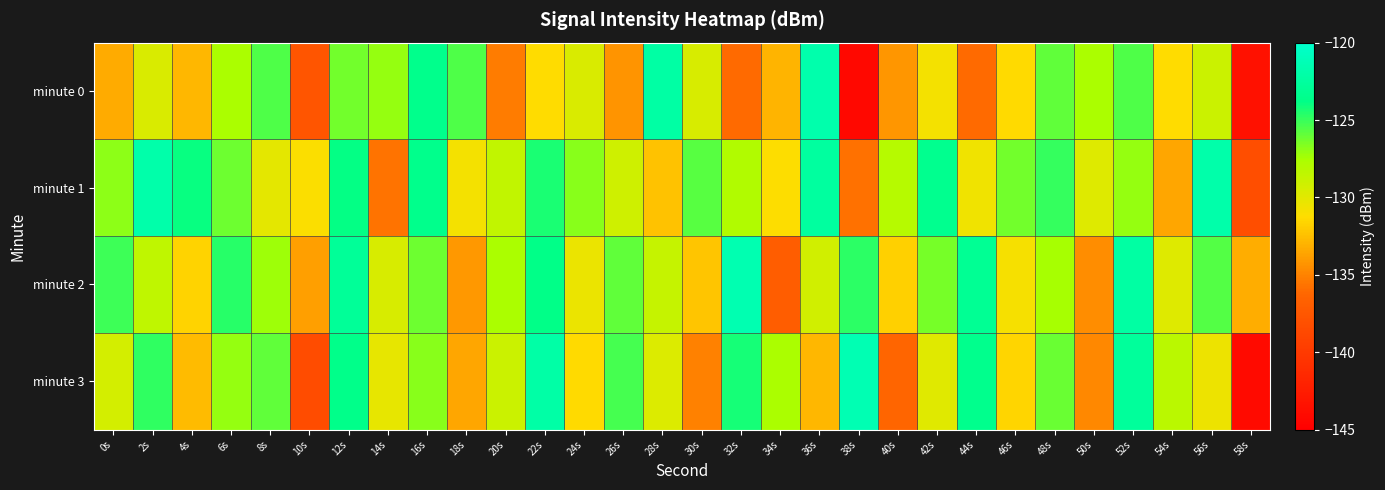

At which category does the chart reach its minimum across all series?

38s